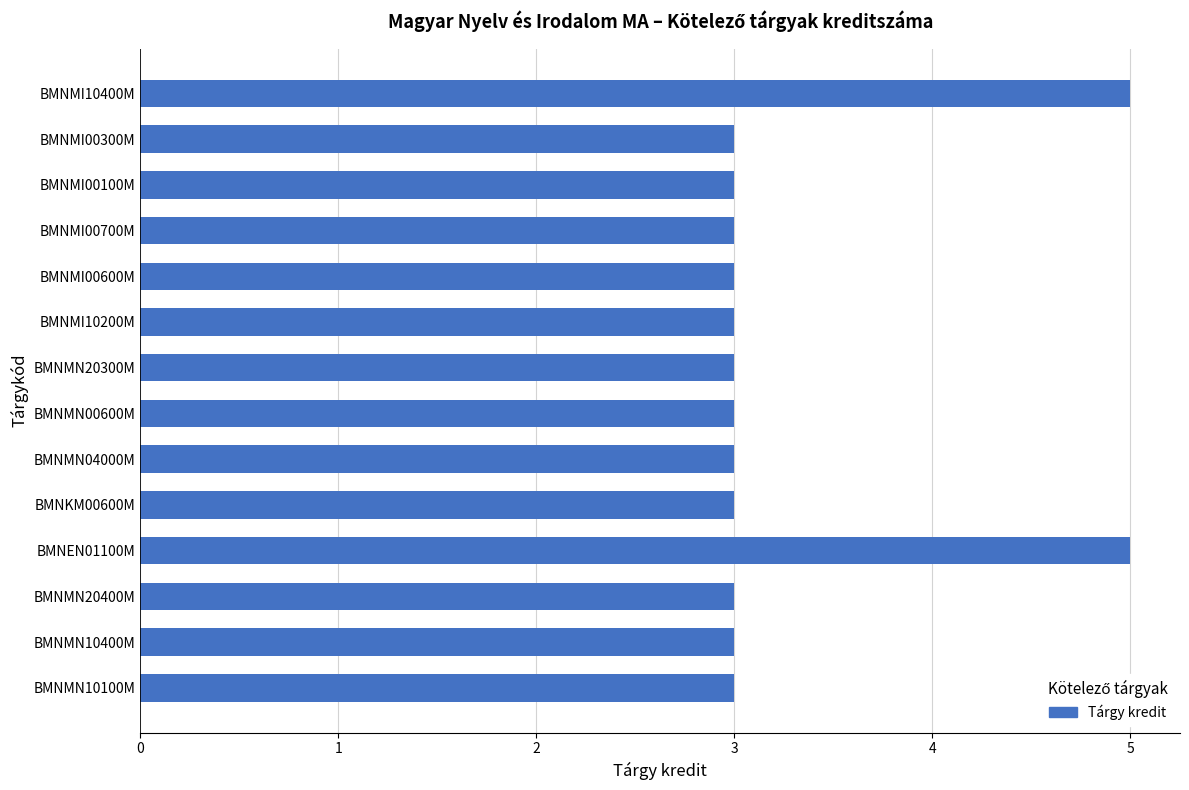

The chart shows a value of 3 at BMNMI00300M. True or false?

True